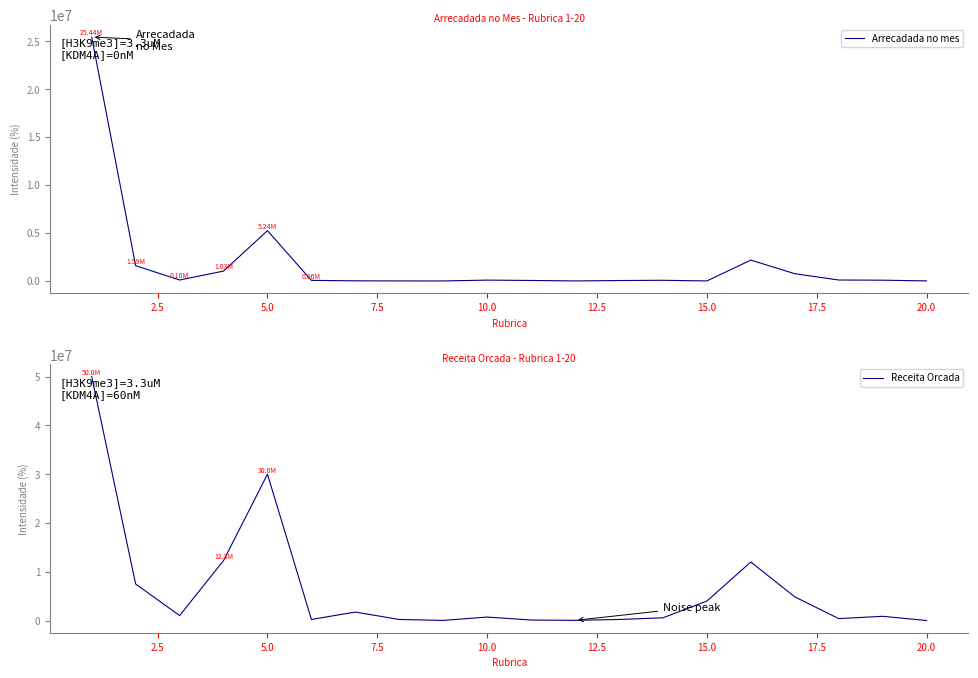

What is the maximum value for Receita Orcada?

50000000.0